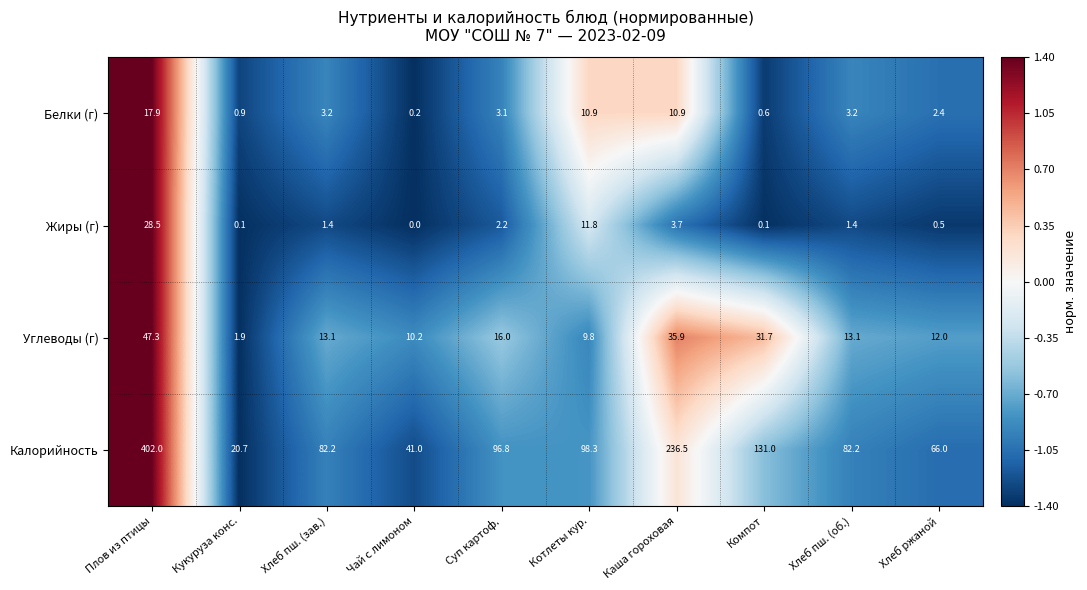

What is the sum of all Калорийность values?

1256.7